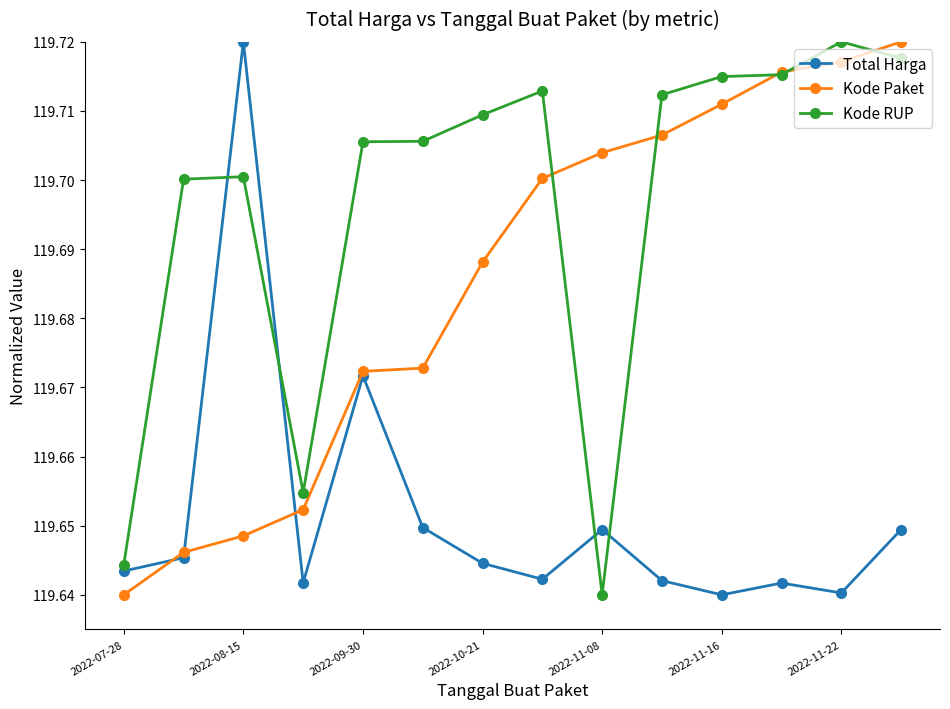

True or false: Kode Paket has more than 1 interior local peaks.

False